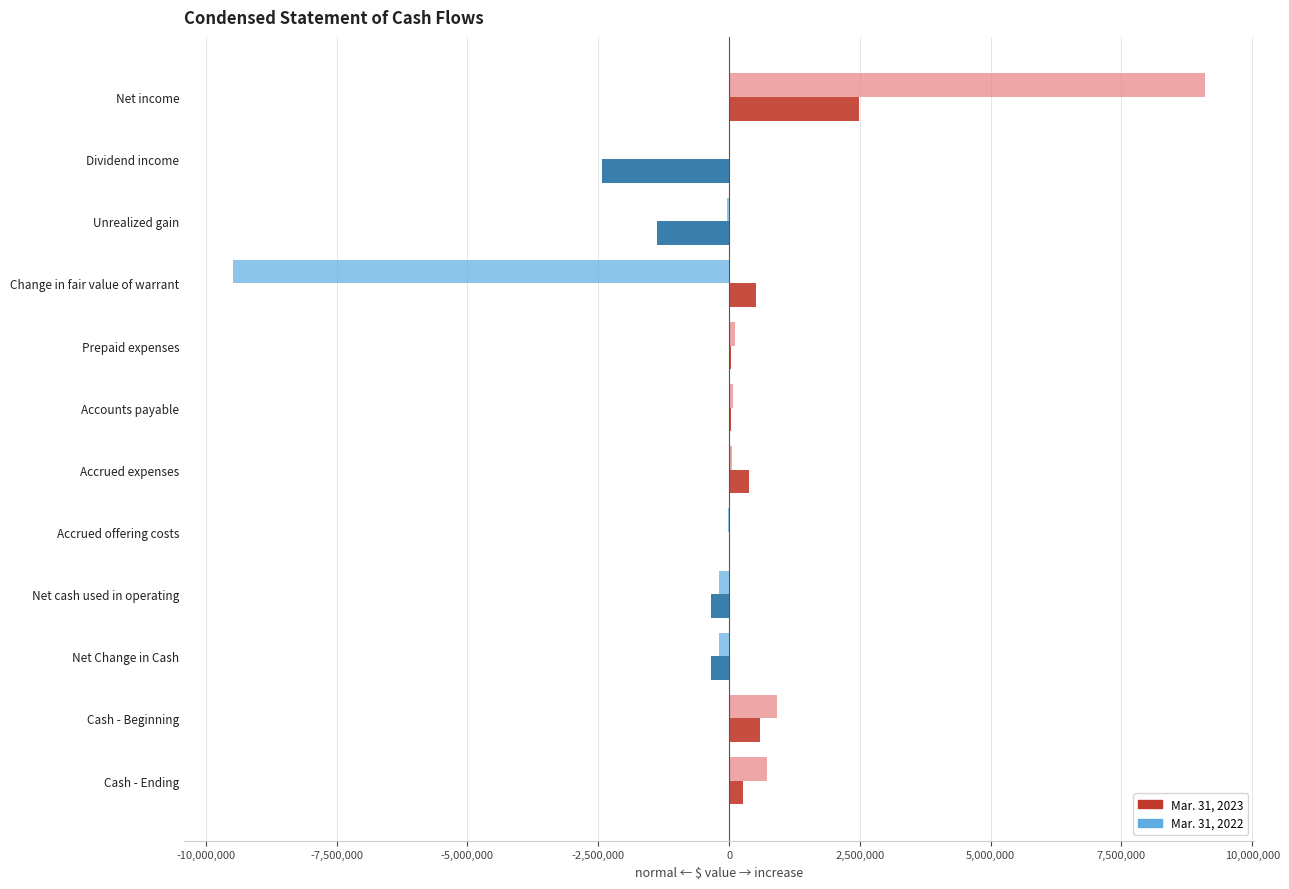

At which category is the sum across all series the highest?

Net income